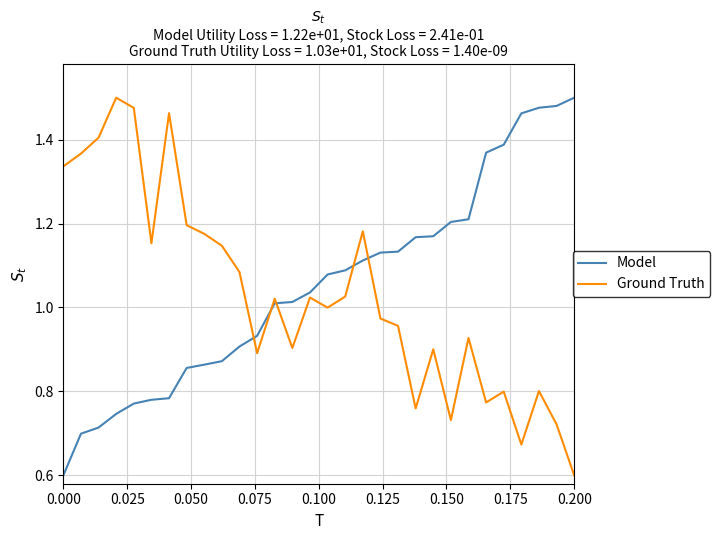

What is the smallest value displayed?

0.6